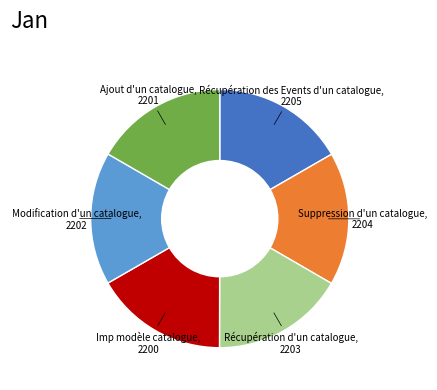

What is the ratio of the value at Récupération d'un catalogue to the value at Suppression d'un catalogue?

1.0